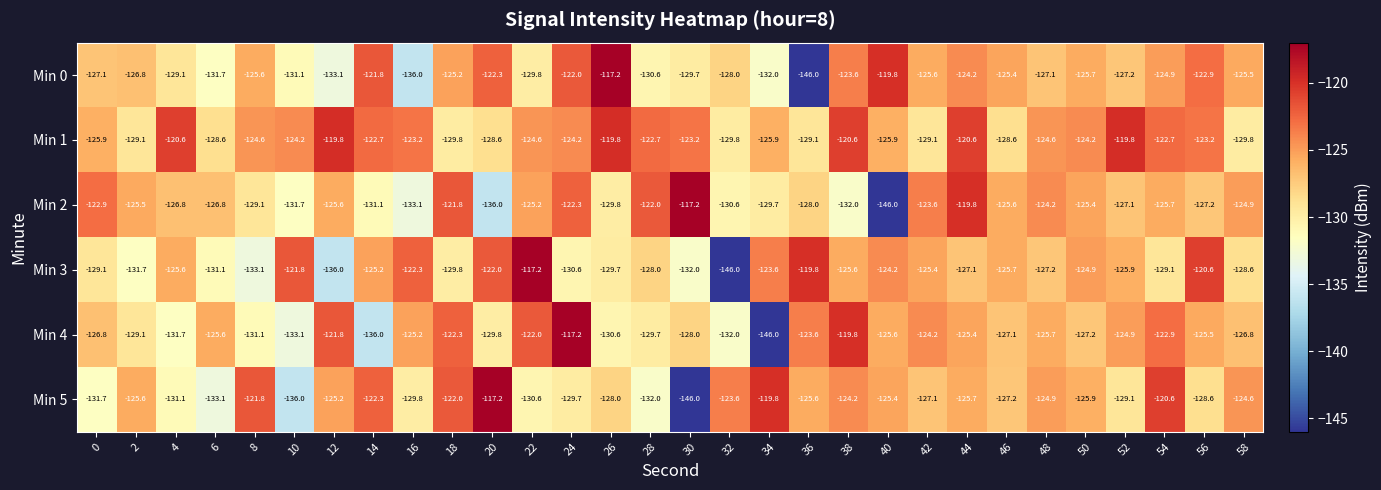

What is the average value of the Min 3 series?

-127.3